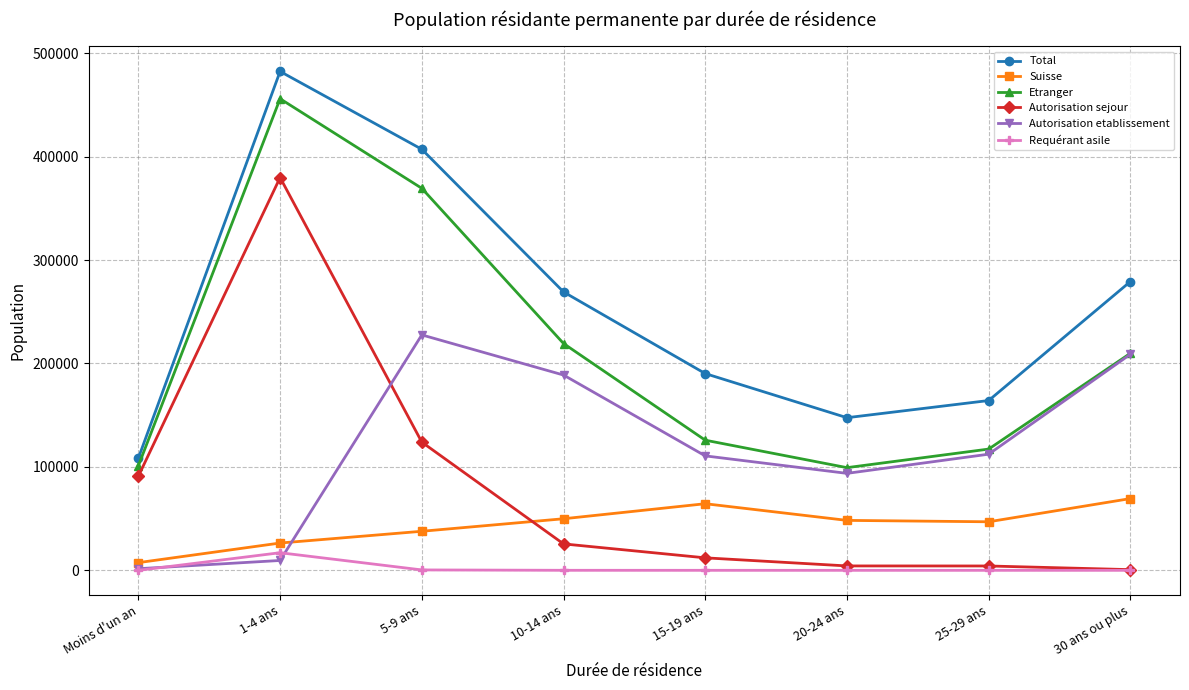

Which series has the widest spread of values?

Autorisation sejour